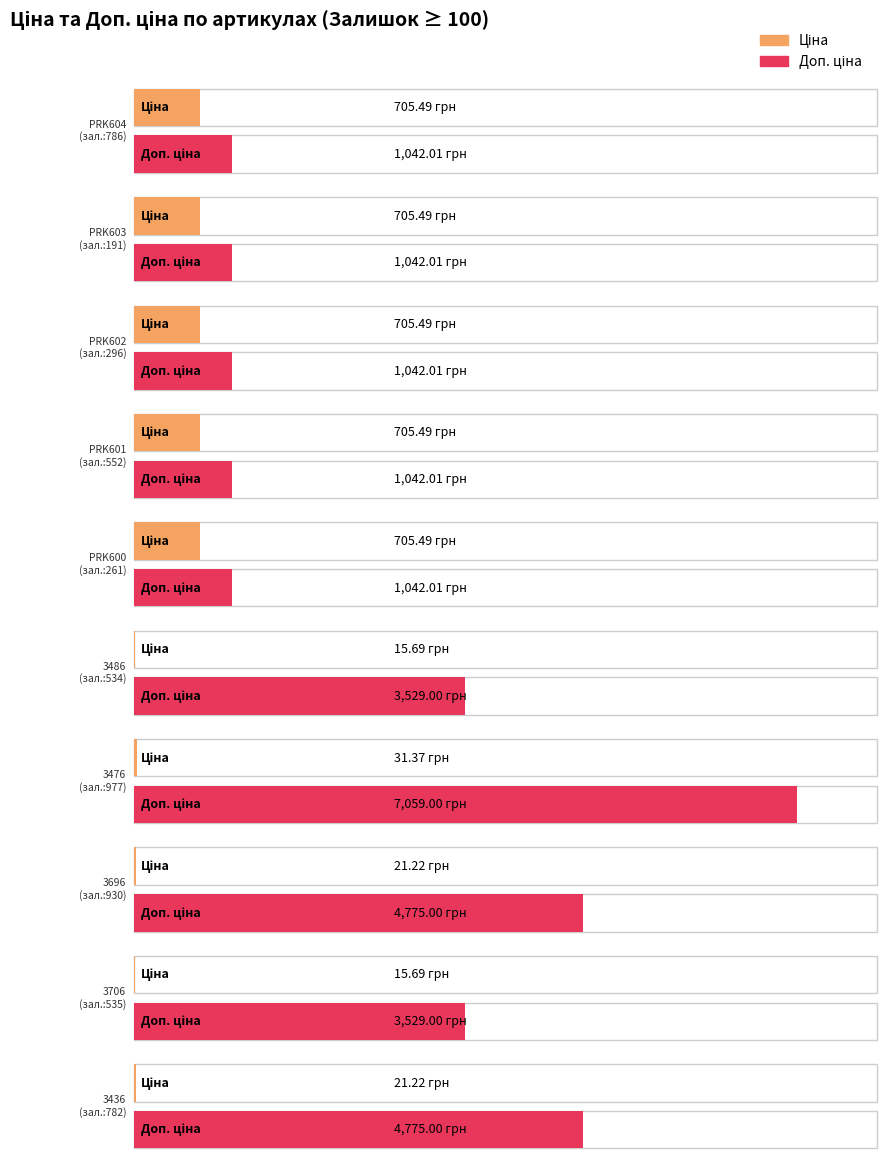

At 3486, list the series in order from largest to smallest.

Доп. ціна, Ціна